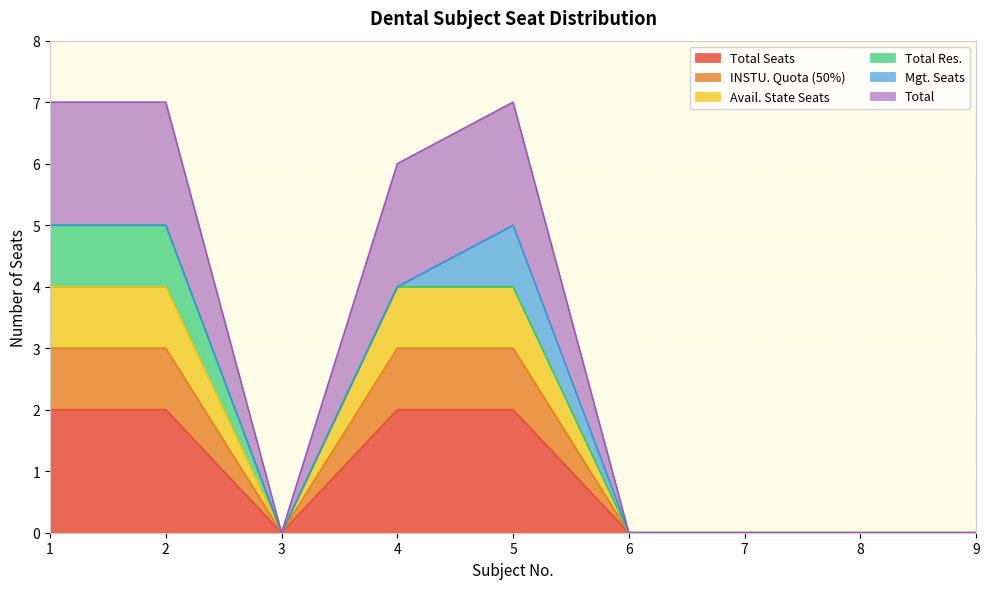

Between 2 and 9, which series saw the biggest shift?

Total